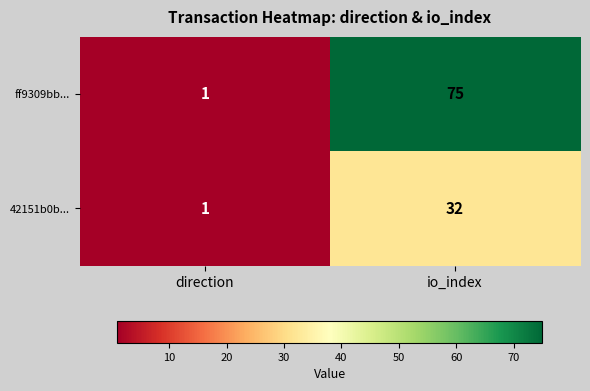

Reading right to left, list all the values displayed in this chart.

ff9309bb...: 75	1
42151b0b...: 32	1